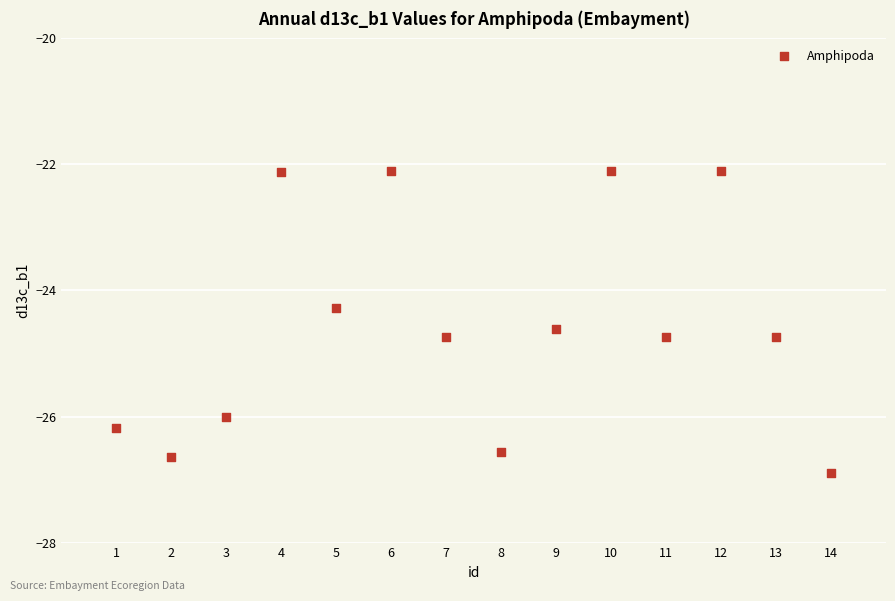

What Y value in the scatter plot is closest to -24?

-24.3